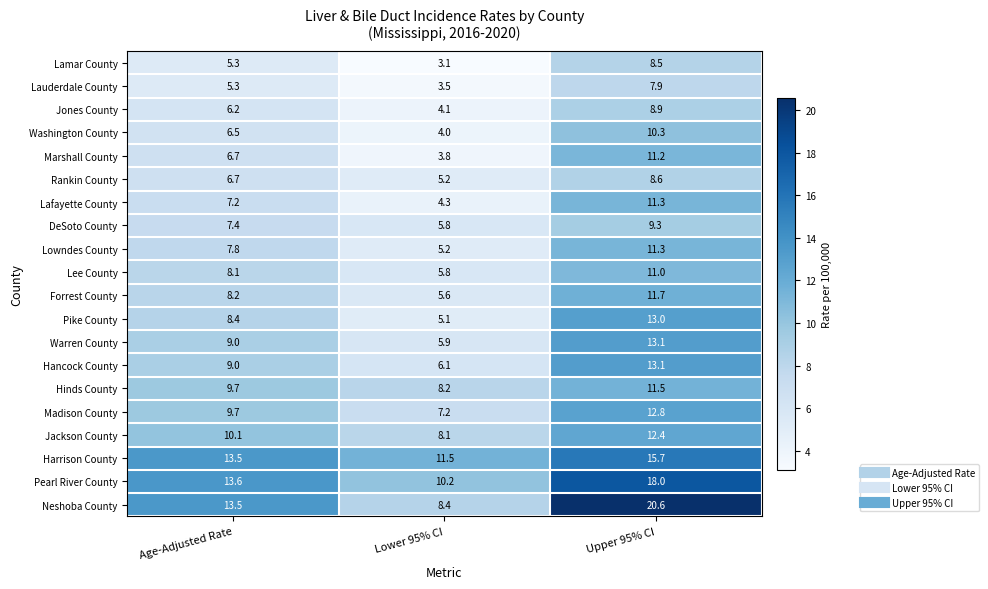

The value of Lowndes County at Age-Adjusted Rate is 7.8. True or false?

True